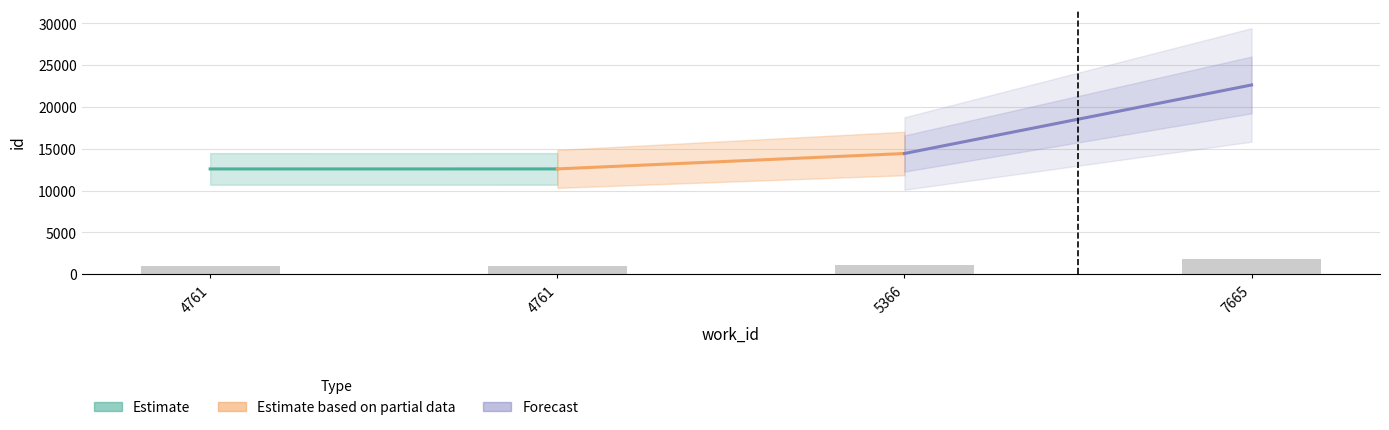

Does the chart contain any negative values?

No